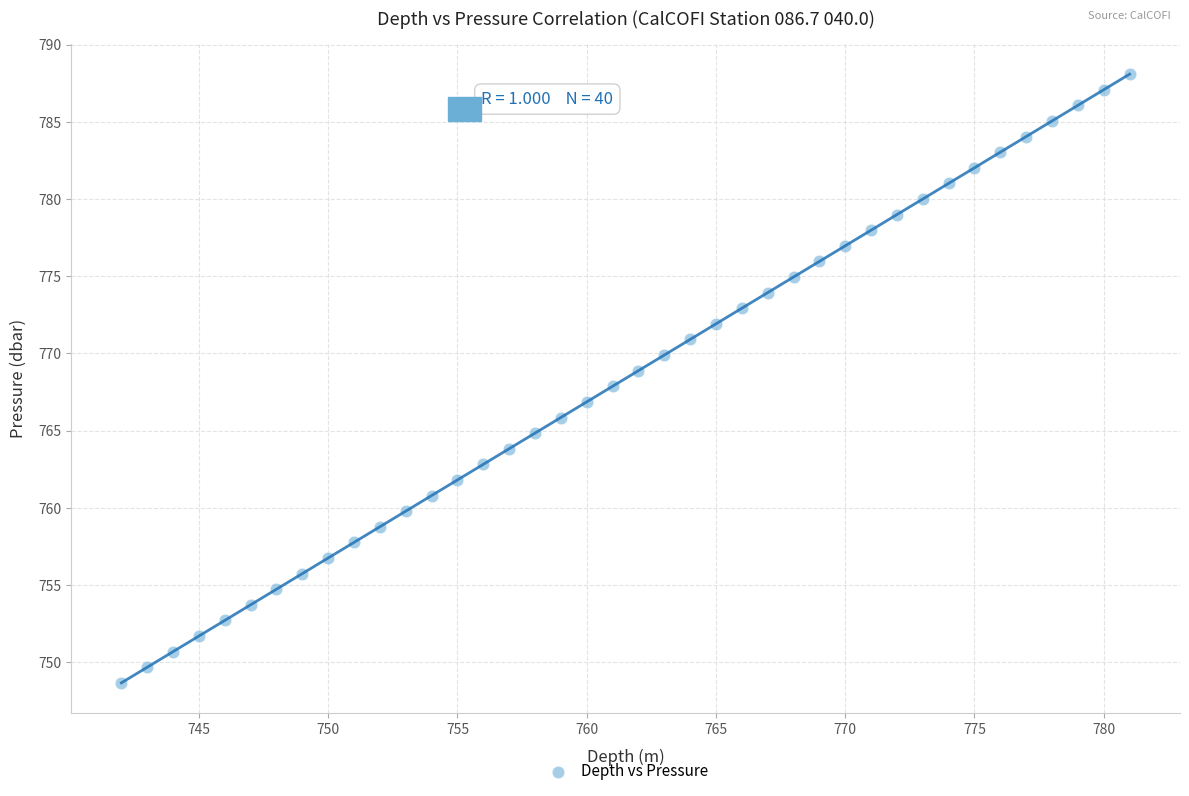

What is the range of Y values (max minus min)?

39.4